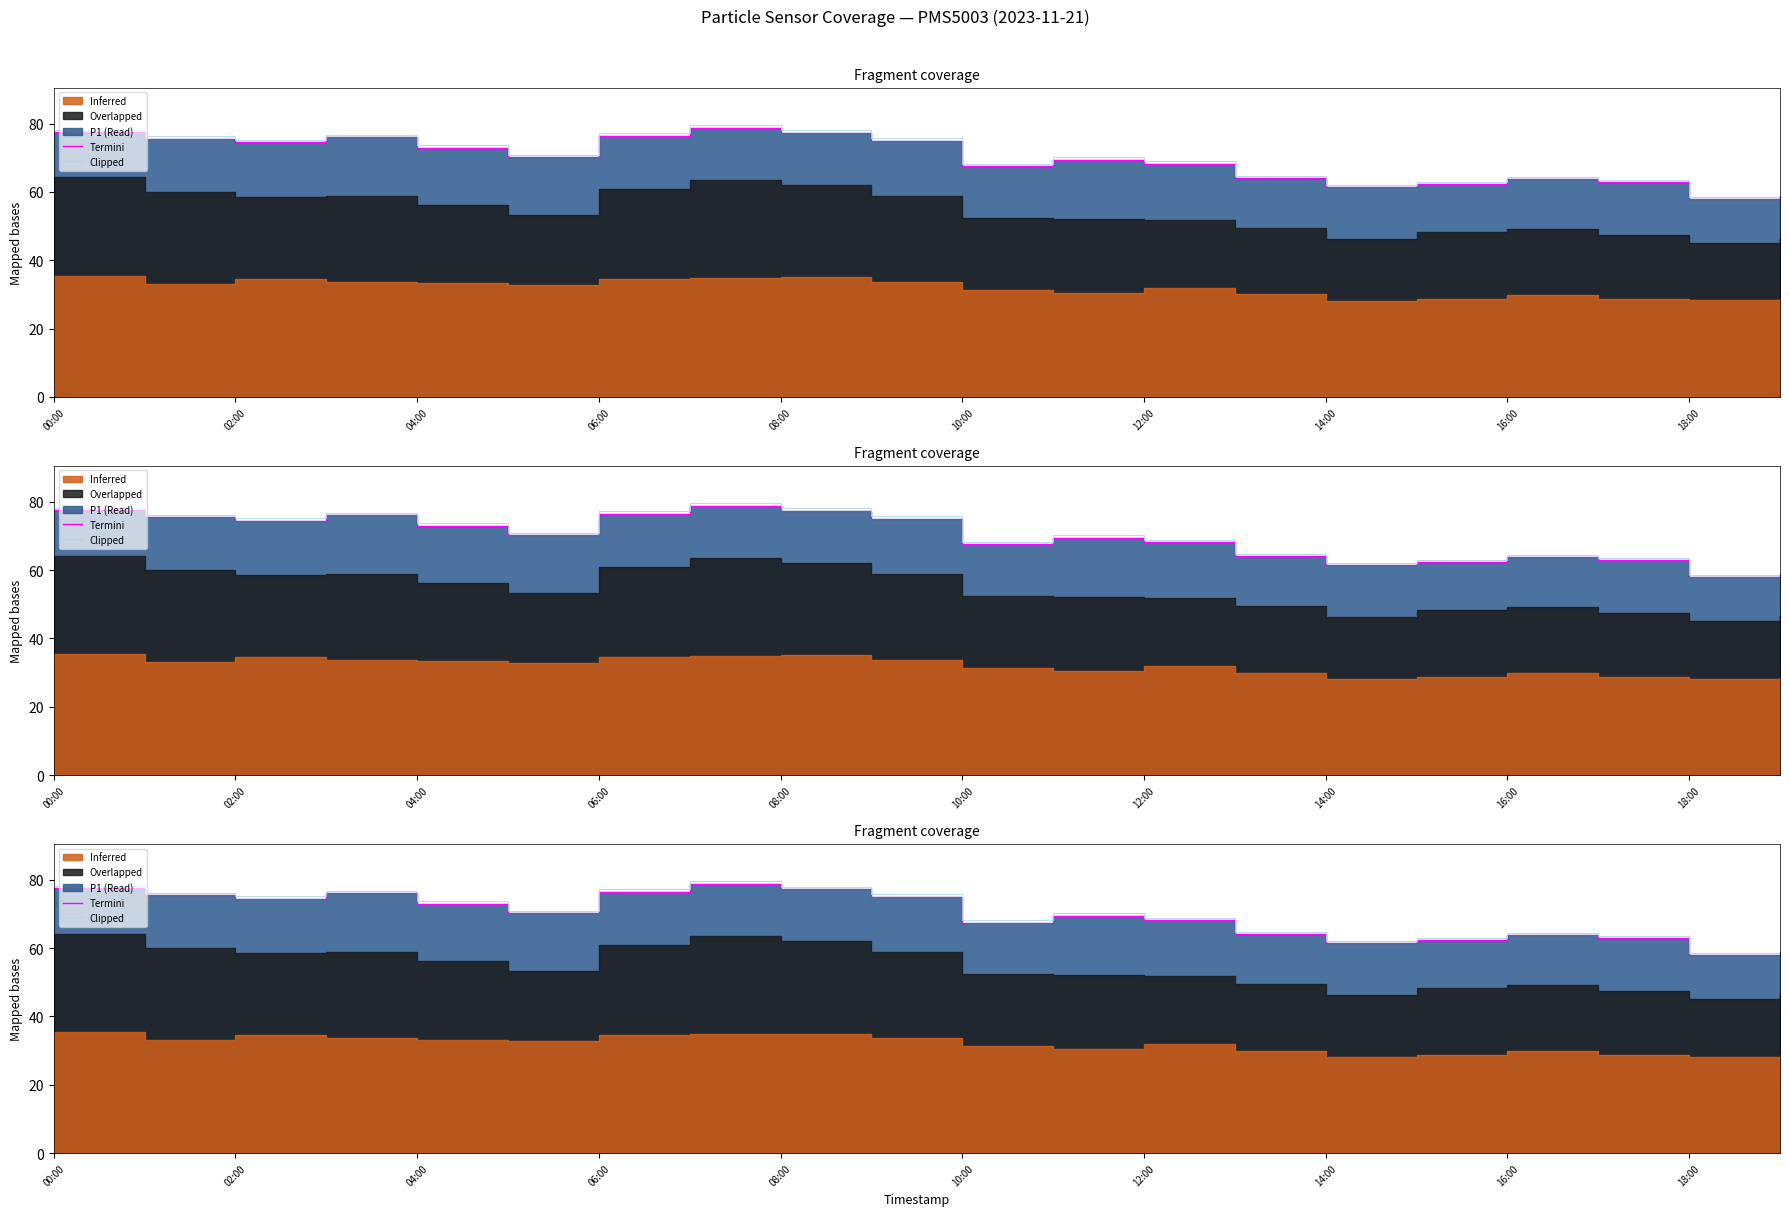

How many lines are shown in the chart?

2